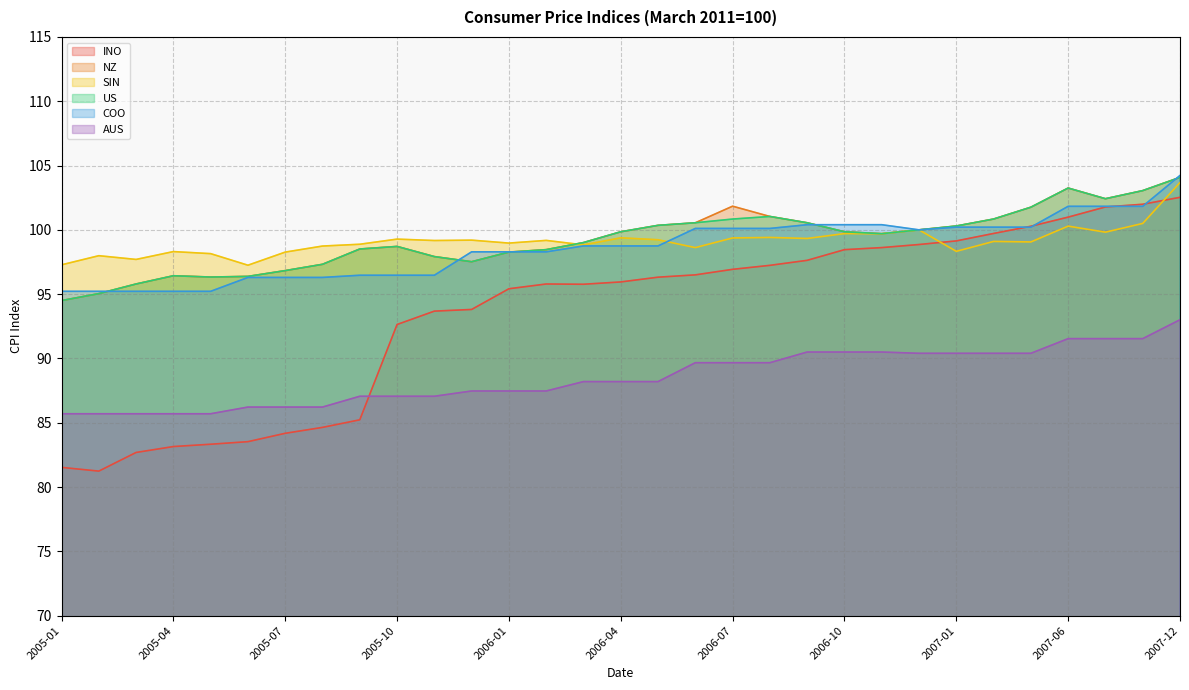

What is the total value across all series at 2006-09?

589.0